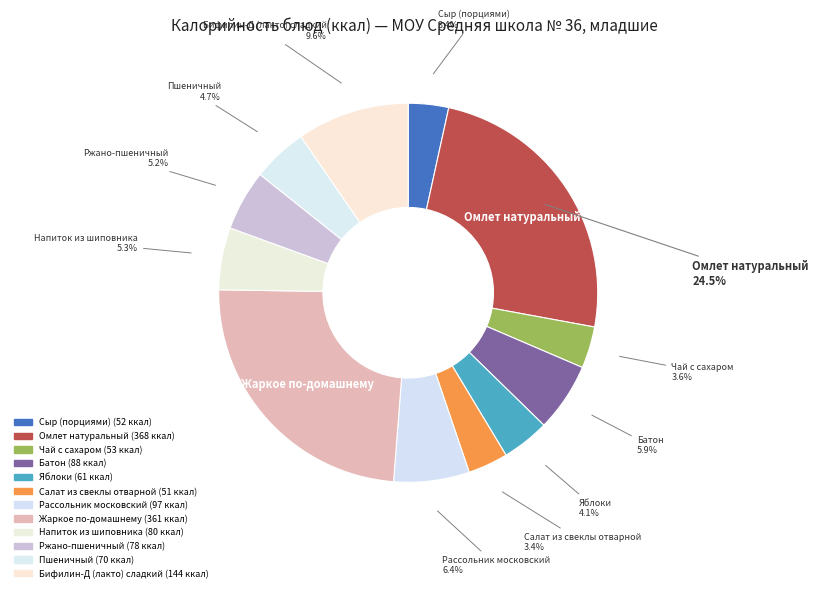

Which category has the smallest portion of the pie?

Салат из свеклы отварной